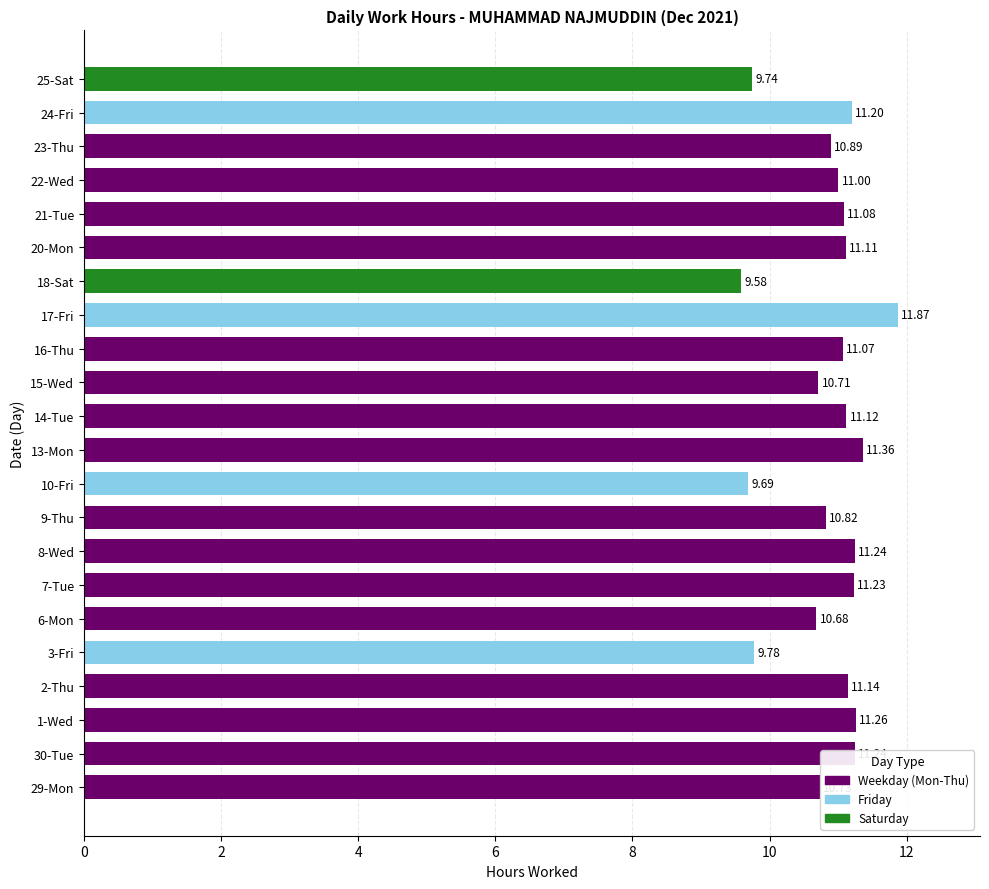

Approximately how many times larger is the value at 24-Fri compared to 21-Tue?

1.0